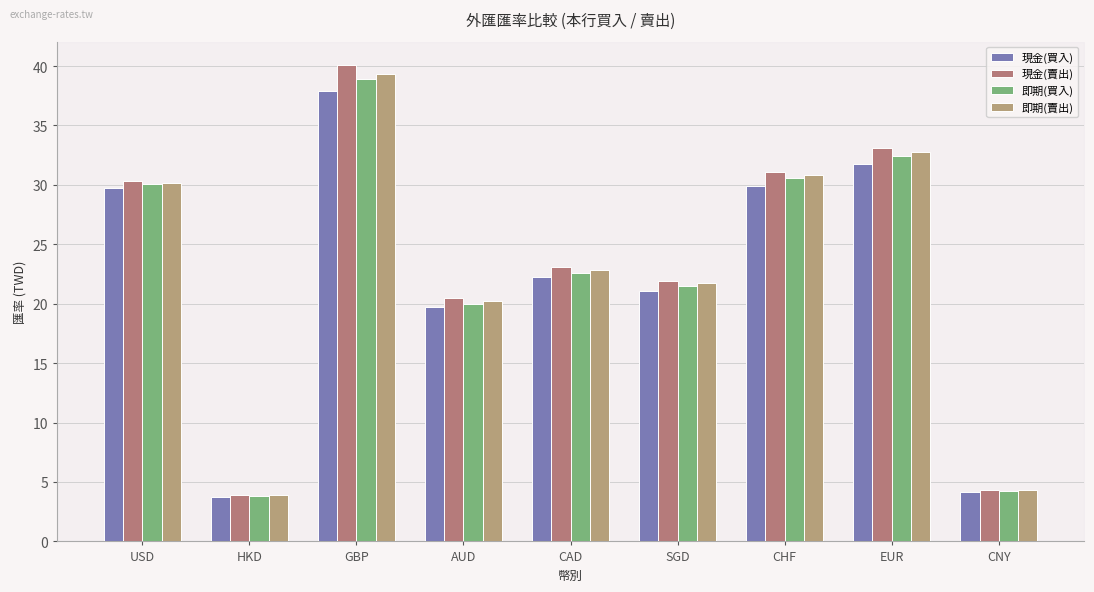

Which series has the largest range (max minus min)?

現金(賣出)